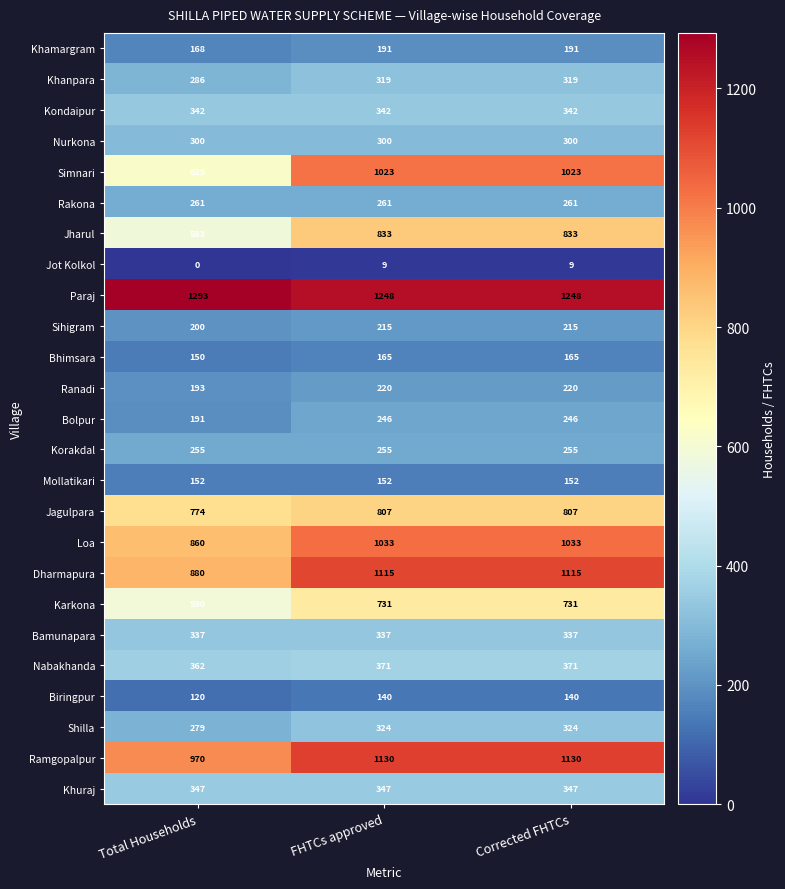

Is it true that Nabakhanda equals 362 at Total Households?

True